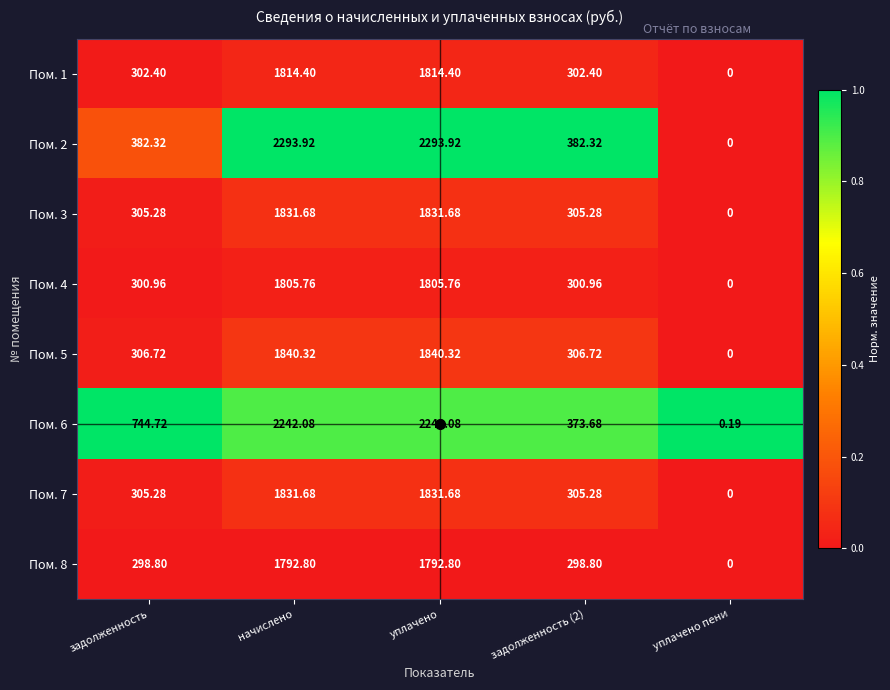

Is the value of Пом. 7 at задолженность (2) greater than the value of Пом. 6 at задолженность (2)?

No